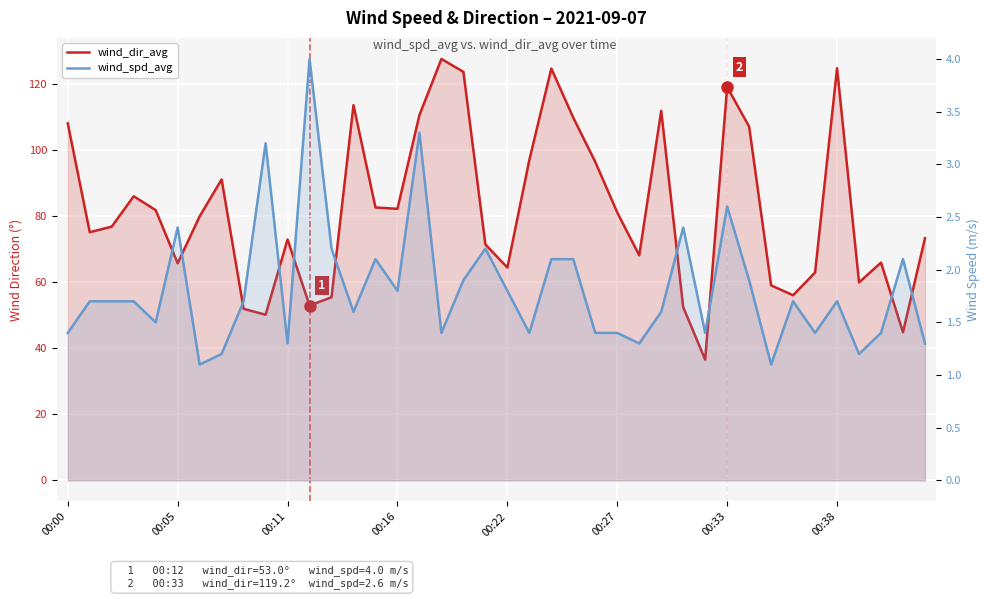

What is the minimum value shown in the chart?

1.1